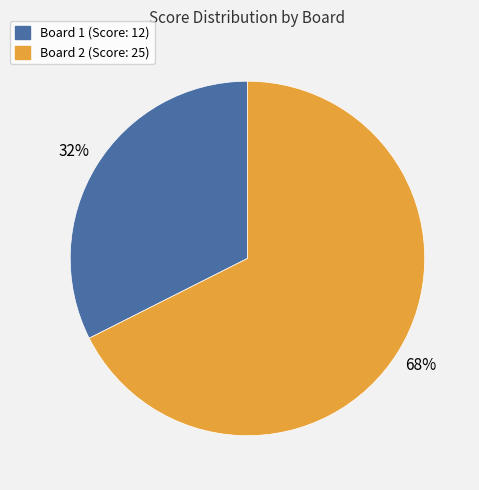

To the nearest percent, what is the average slice percentage?

50%